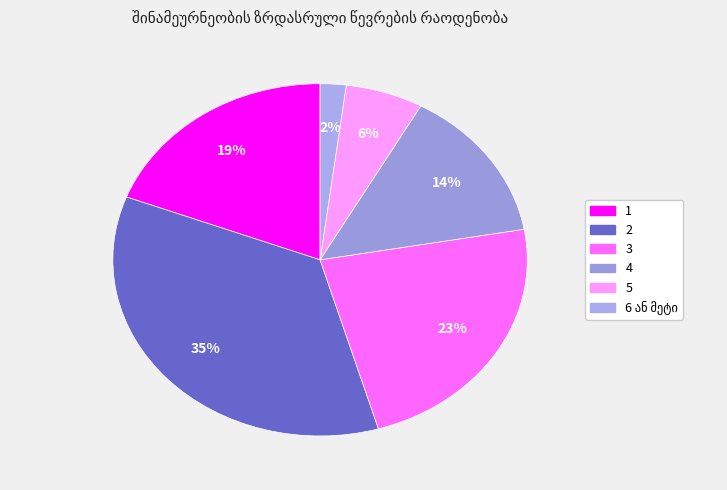

Which category has the biggest portion of the pie?

2